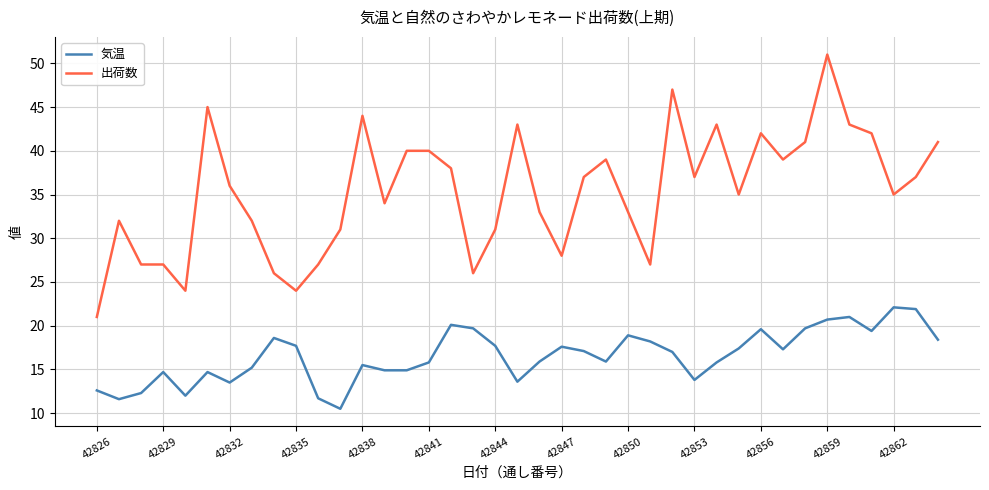

Which series has the largest total across all categories?

出荷数